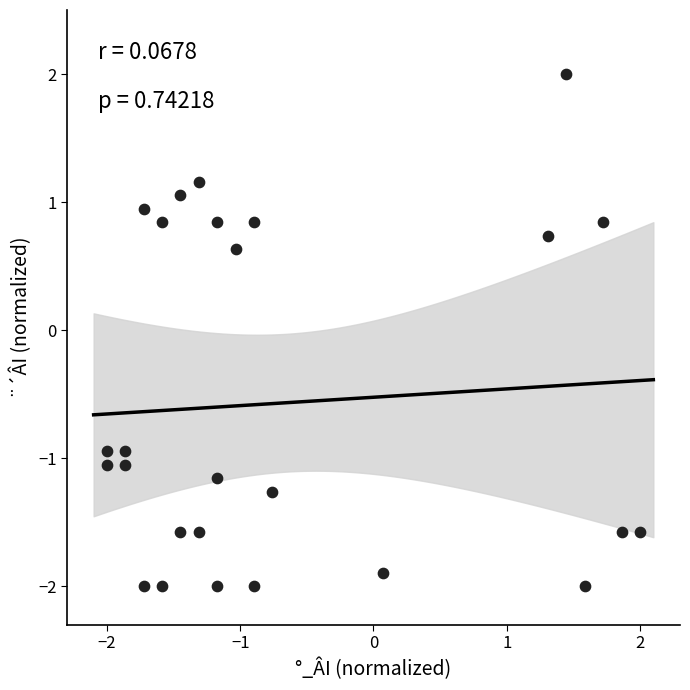

What Y value in the scatter plot is closest to 0?

0.6